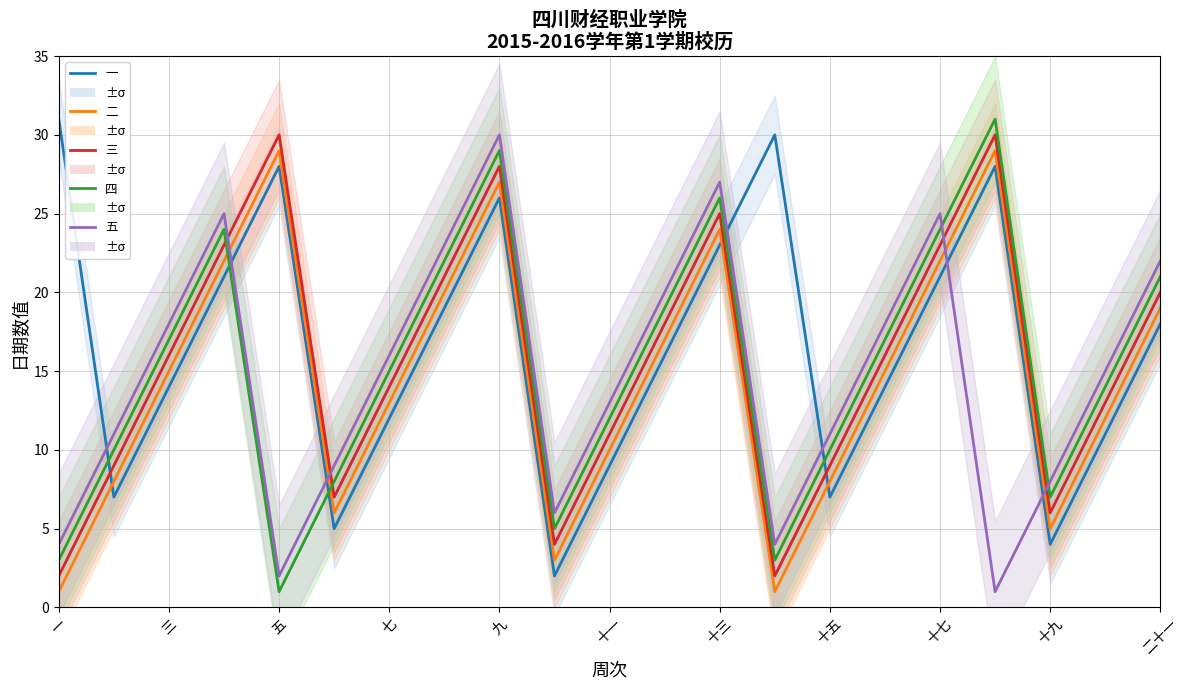

What is the label of the 8th point from the left?

十五